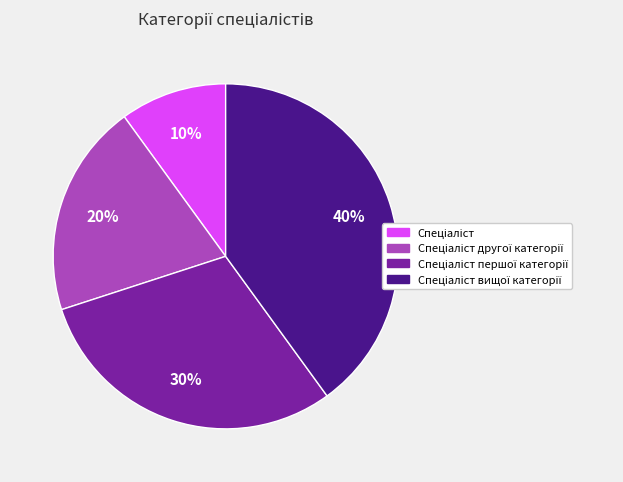

Does any single category account for the majority?

No